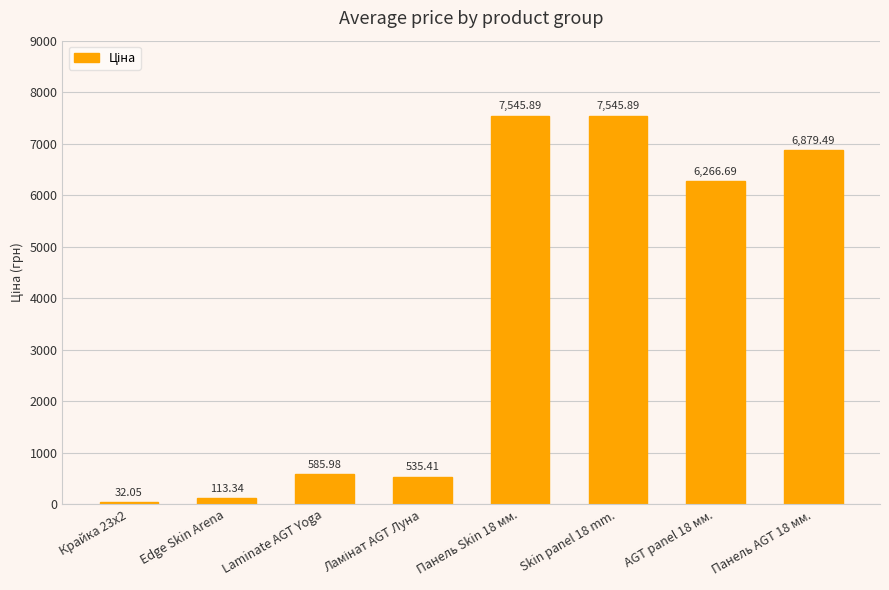

What is the approximate value at Laminate AGT Yoga?

586.0